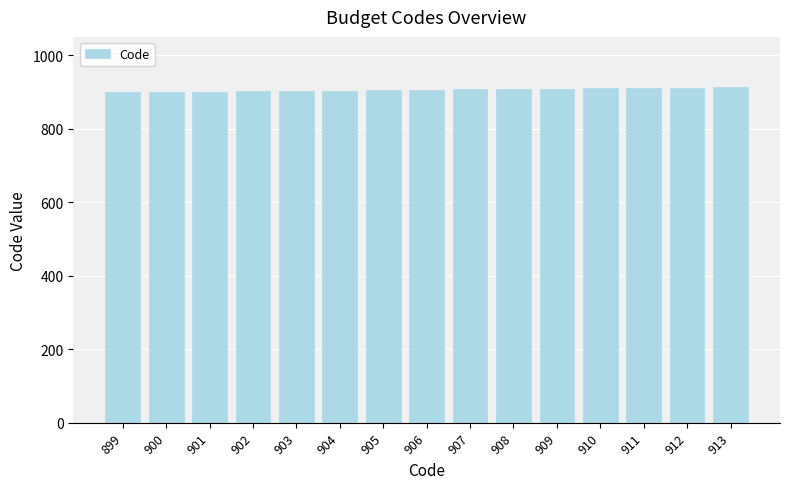

What is the sum of all values?

13590